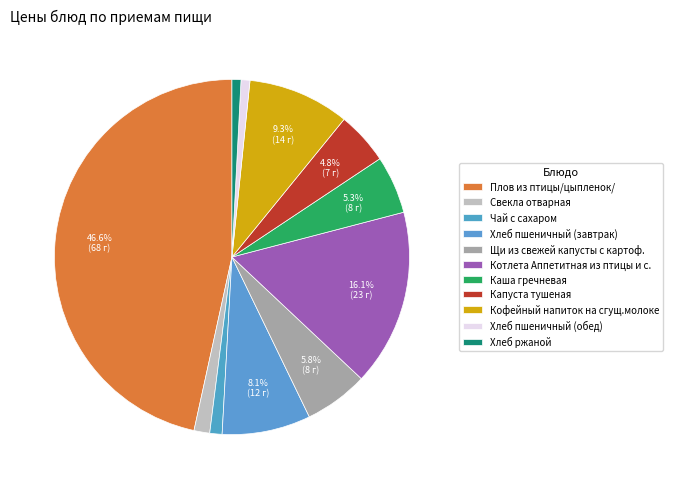

Which category has the smallest portion of the pie?

Хлеб пшеничный (обед)